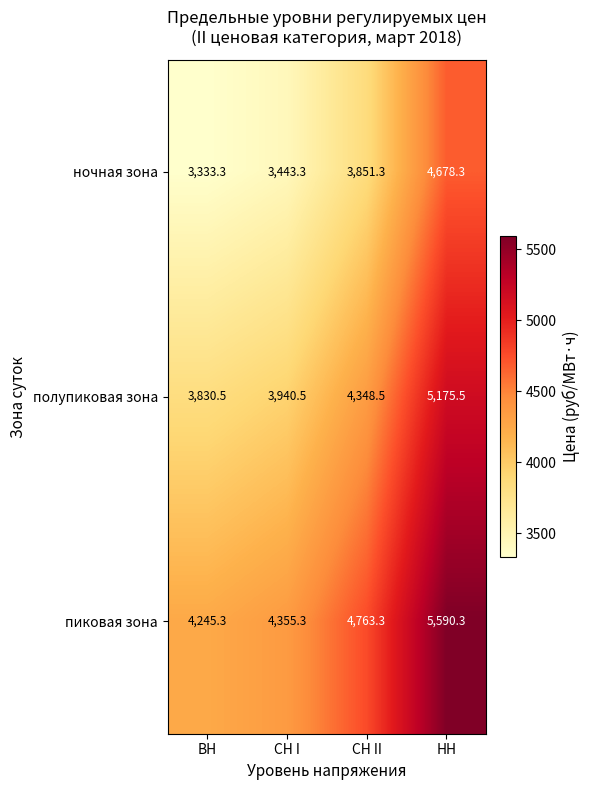

Reading right to left, what are all the values shown in this chart?

ночная зона: 4678.3	3851.3	3443.3	3333.3
полупиковая зона: 5175.5	4348.5	3940.5	3830.5
пиковая зона: 5590.3	4763.3	4355.3	4245.3